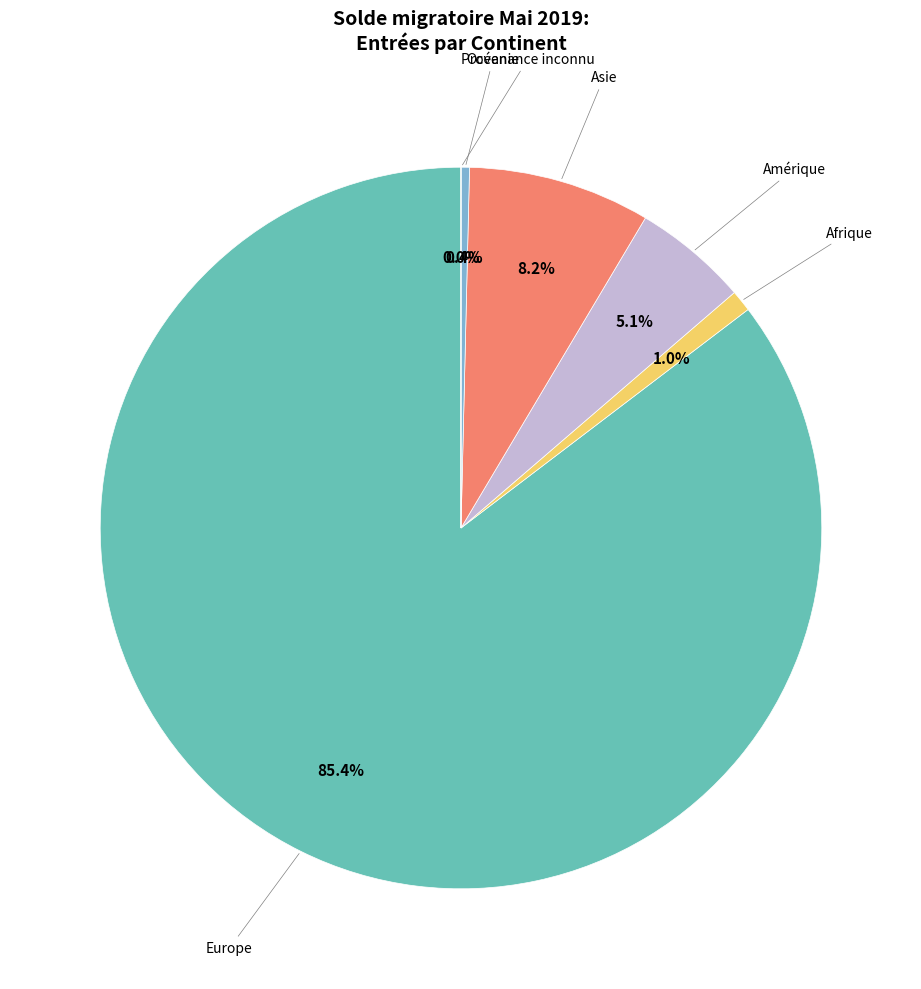

Is there any slice that represents more than half of the pie?

Yes